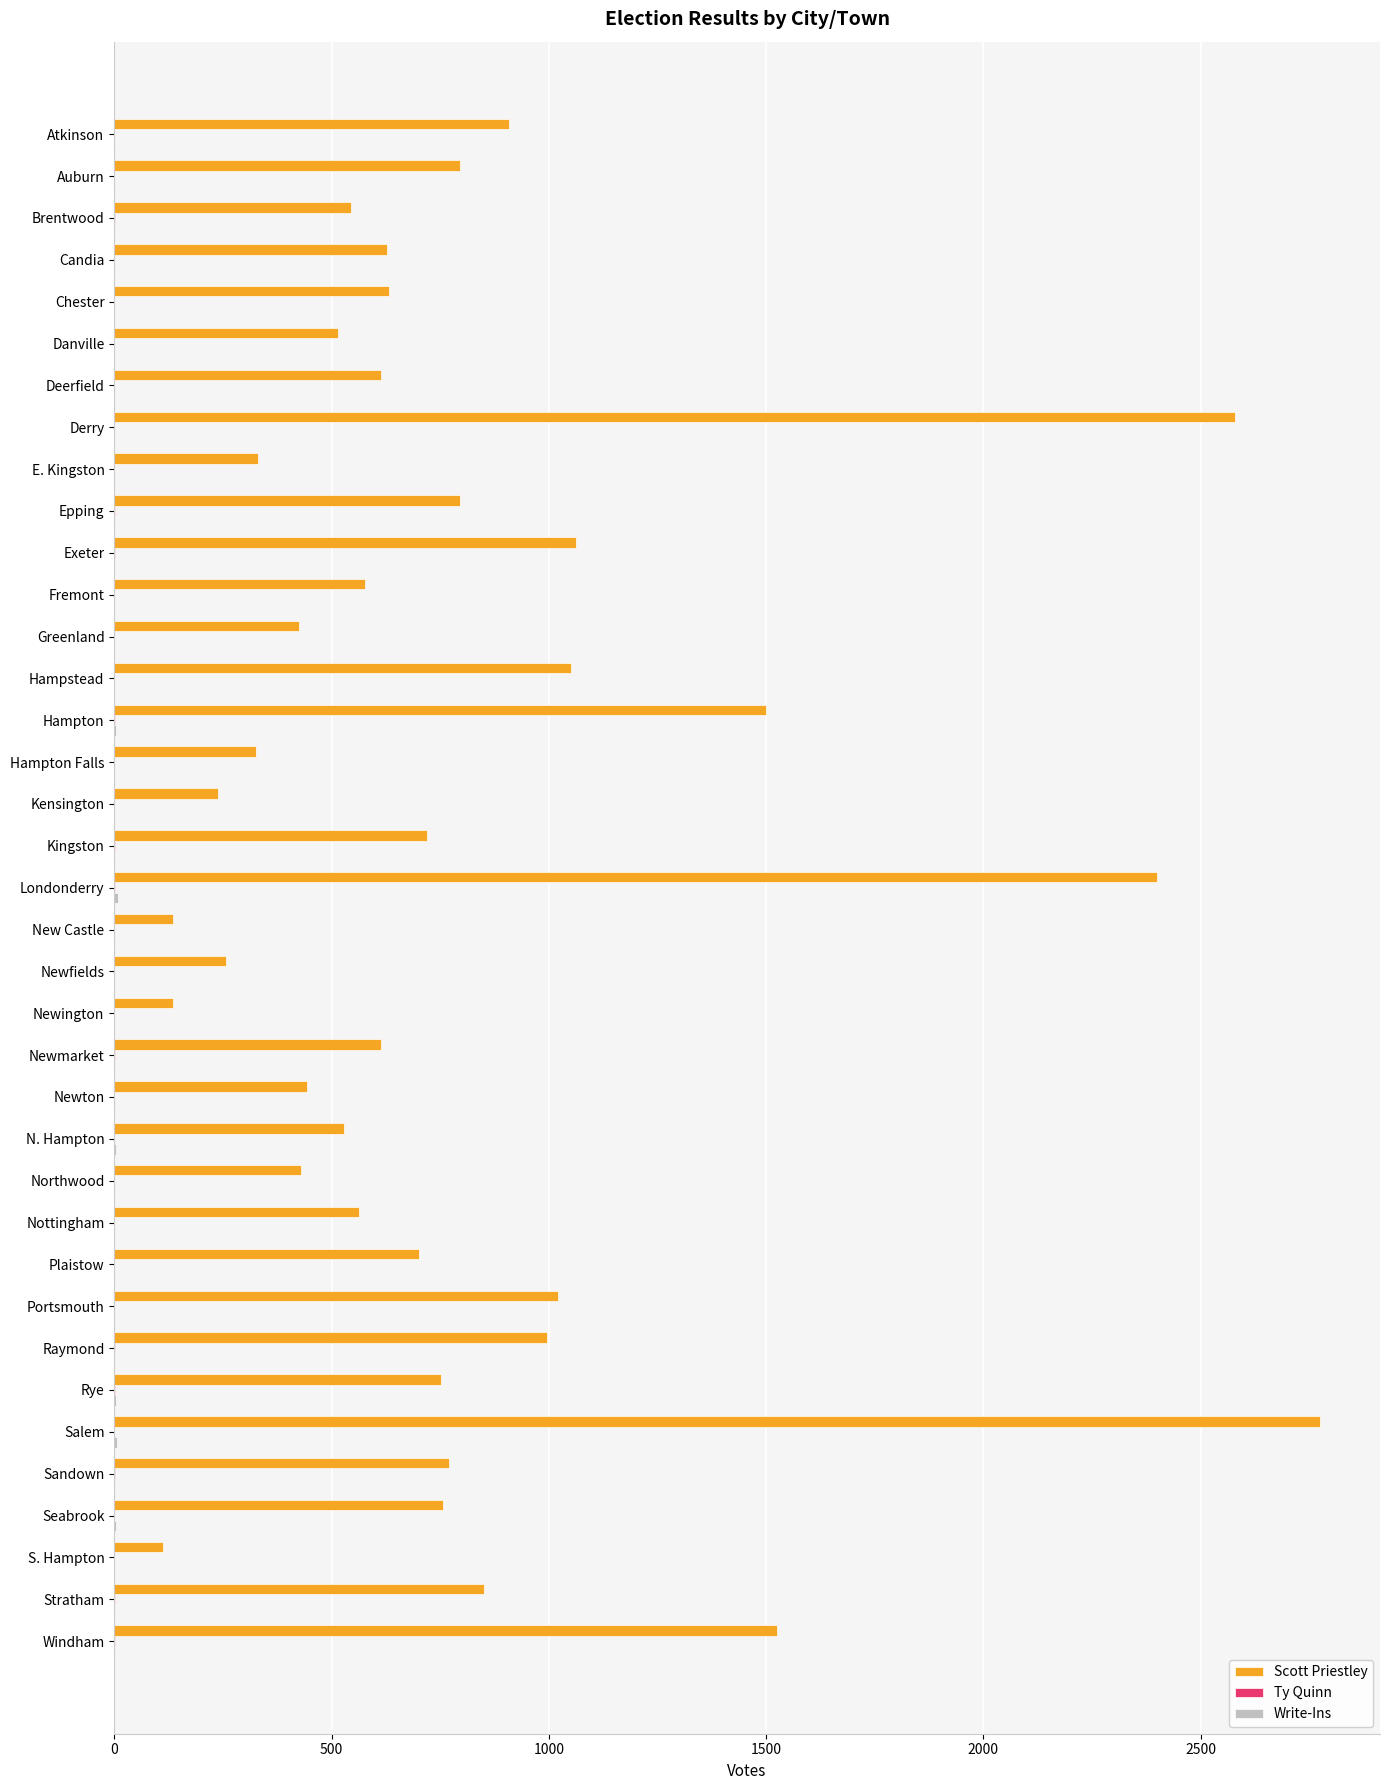

What is the average value of the Scott Priestley series?

811